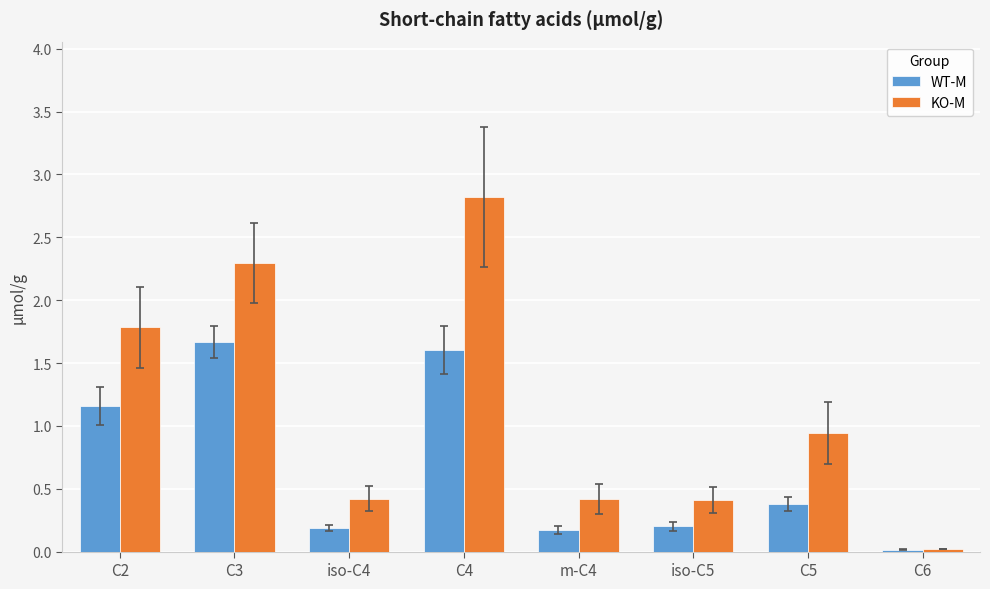

What is the label of the 2nd bar from the right?

C5